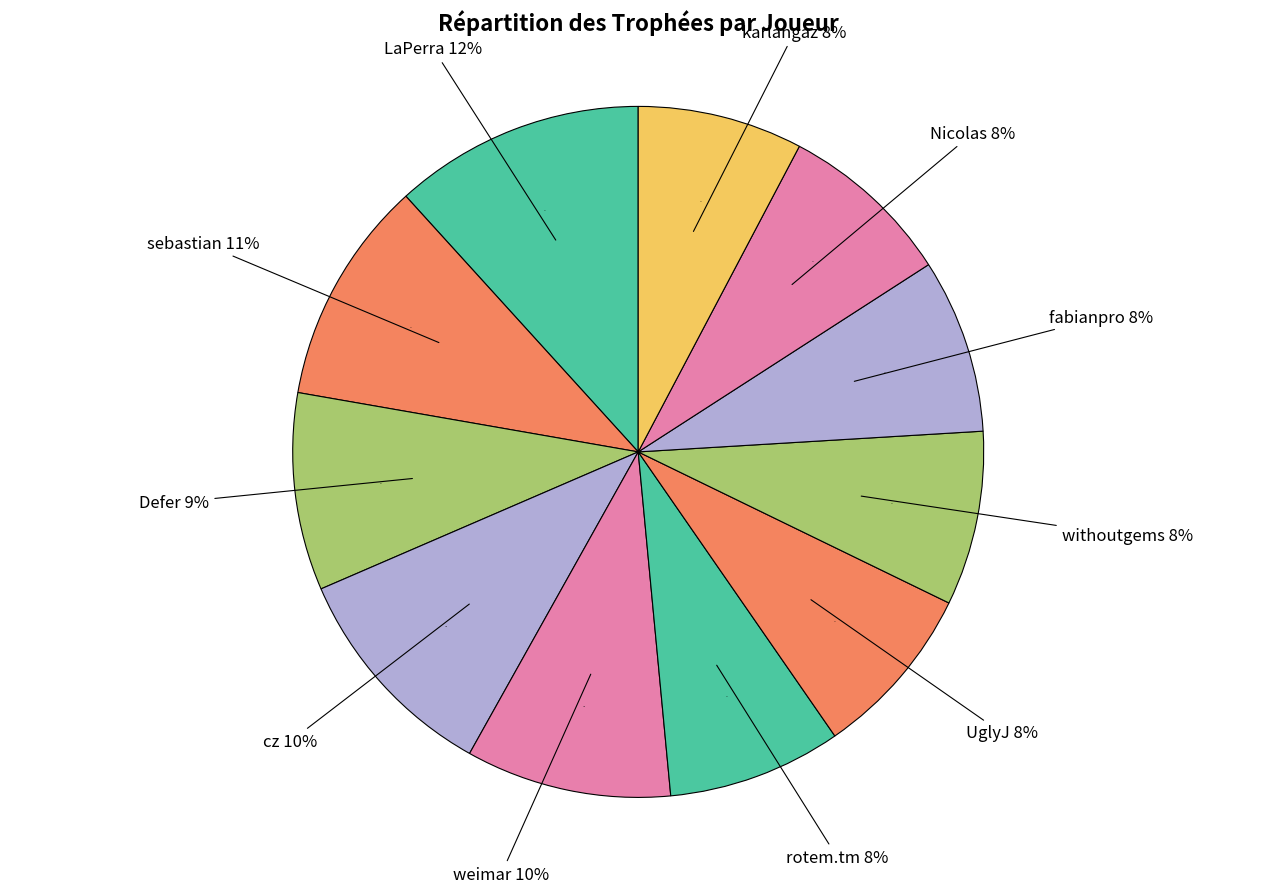

To the nearest percent, what portion does Nicolas represent?

8%